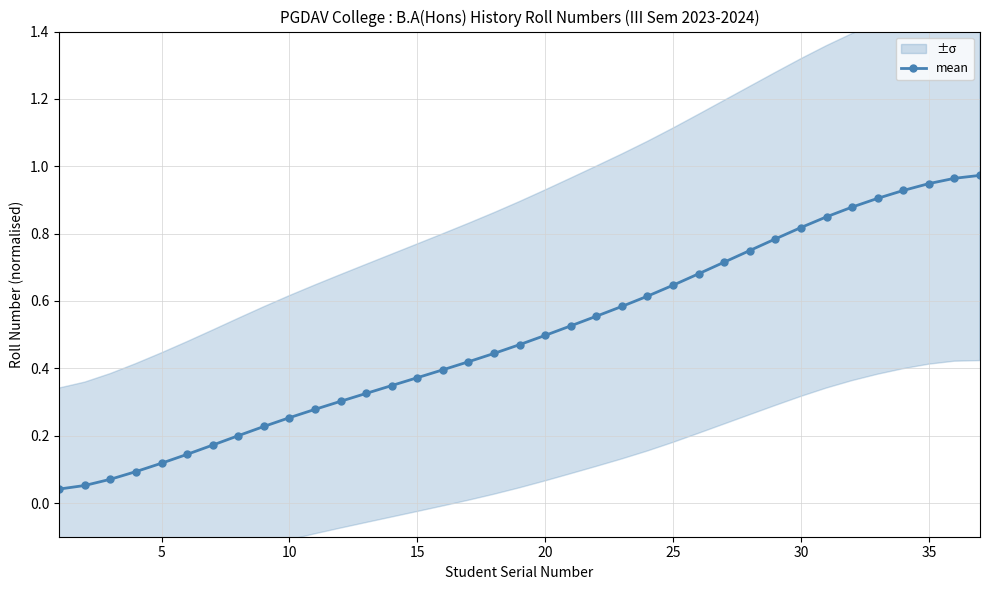

Is it true that mean equals 0.8 at 20?

False